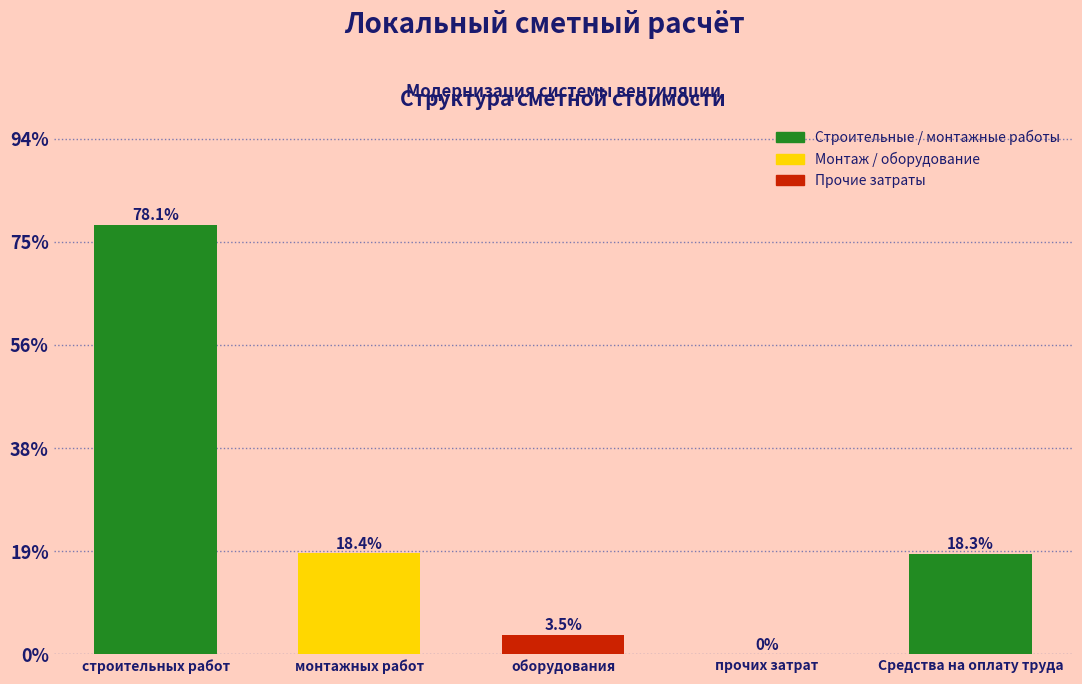

Reading left to right, extract all data points from this chart.

строительных работ=78.1	монтажных работ=18.4	оборудования=3.5	прочих затрат=0.0	Средства на оплату труда=18.3